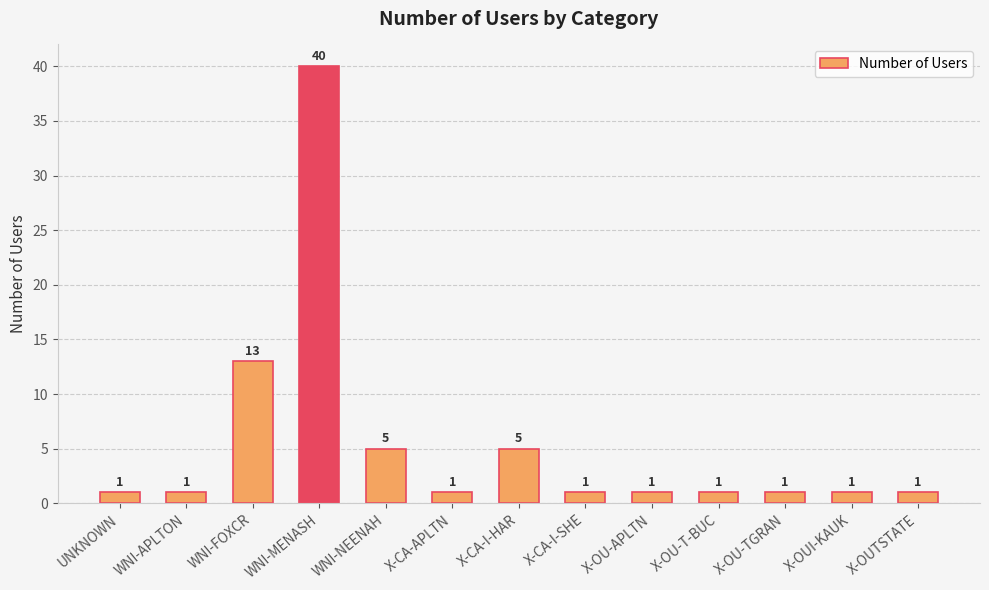

What is the ratio of the value at X-OU-T-BUC to the value at WNI-APLTON?

1.0